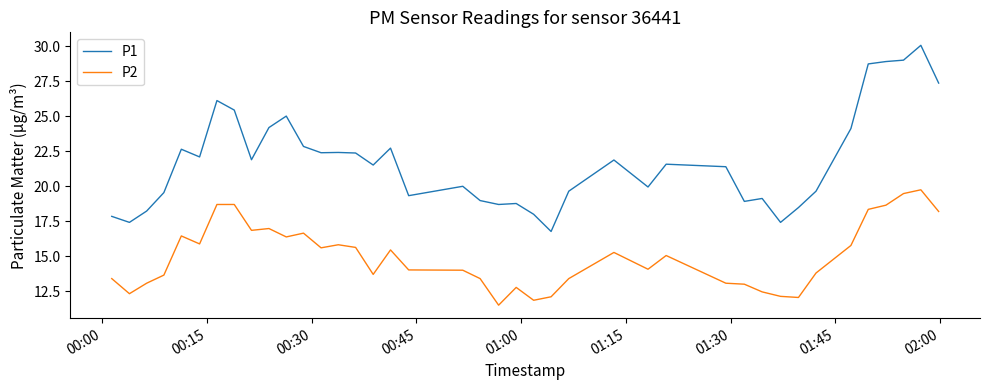

True or false: P1 has more than 2 points higher than both neighbors.

True